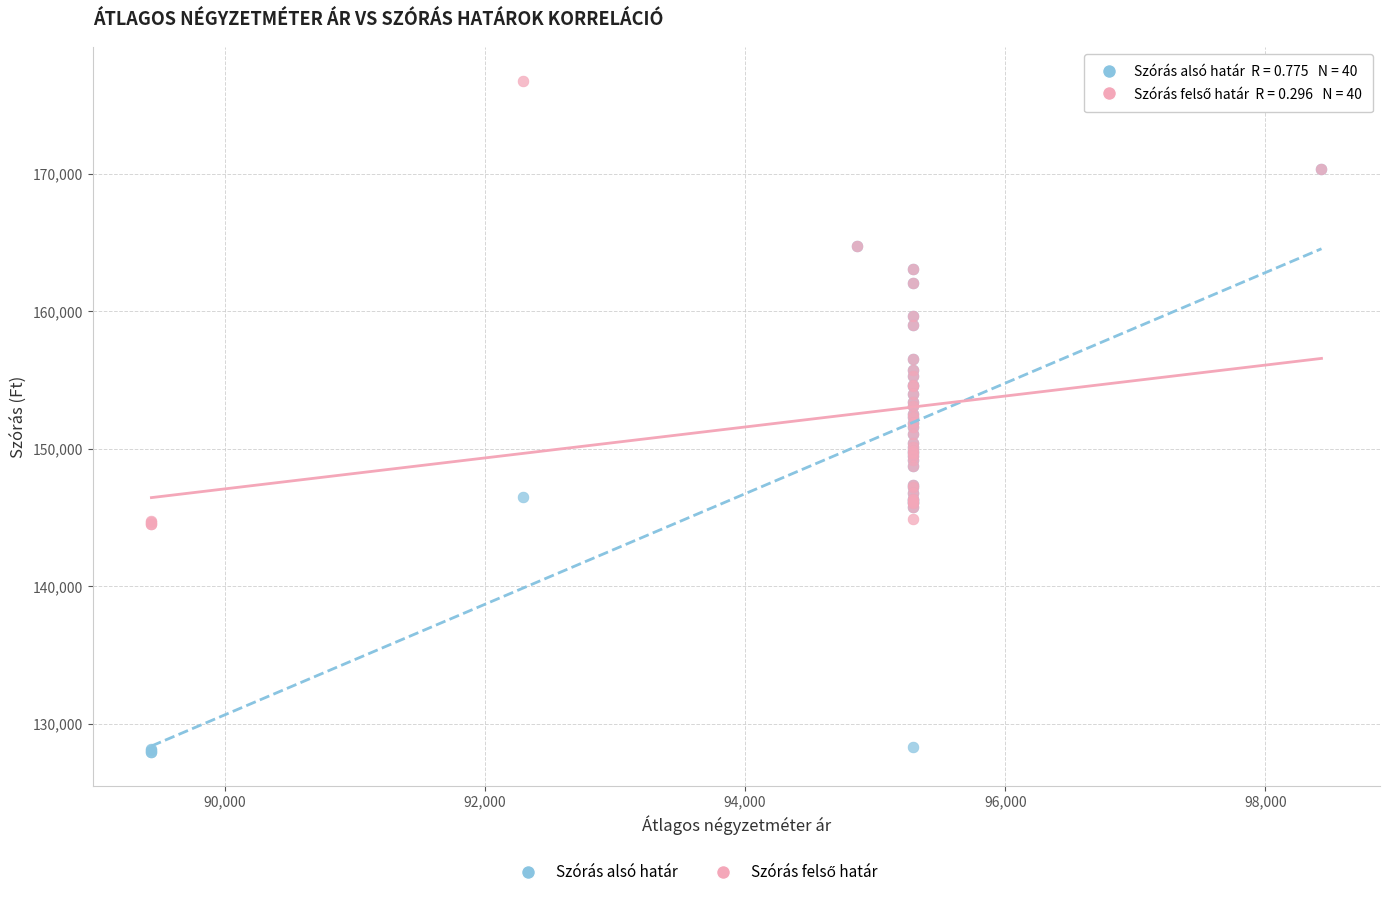

Which series reaches the minimum Y coordinate?

Szórás alsó határ